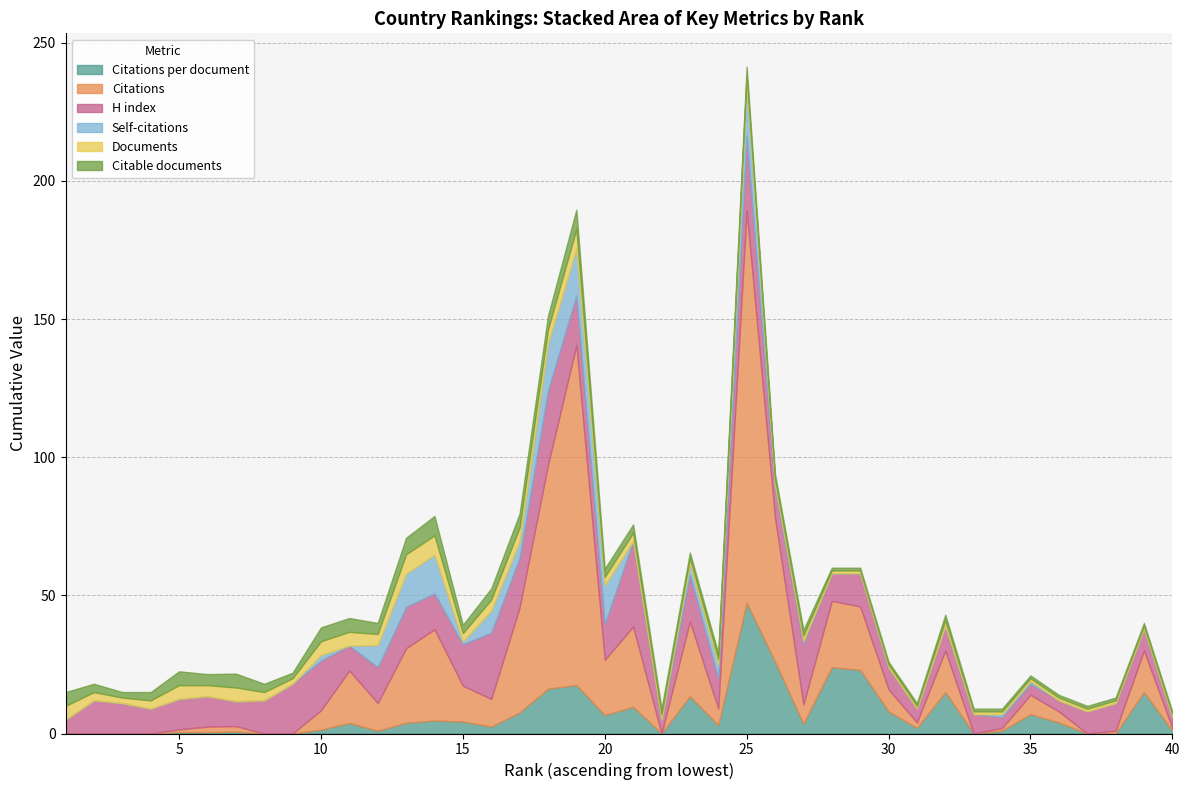

In H index, how many points are higher than both neighbors (excluding endpoints)?

11